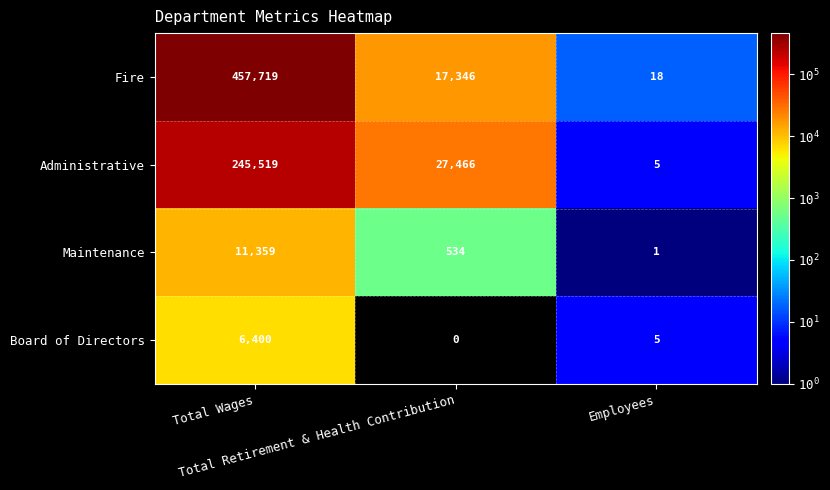

Which series has the widest spread of values?

Fire